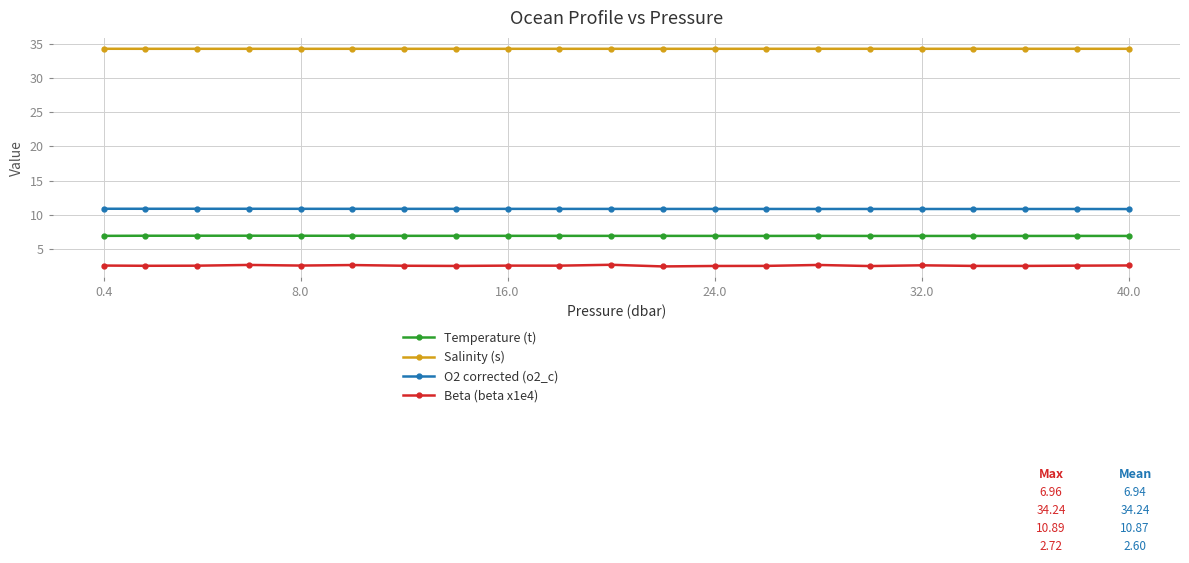

True or false: Temperature (t) and O2 corrected (o2_c) cross at least once.

False